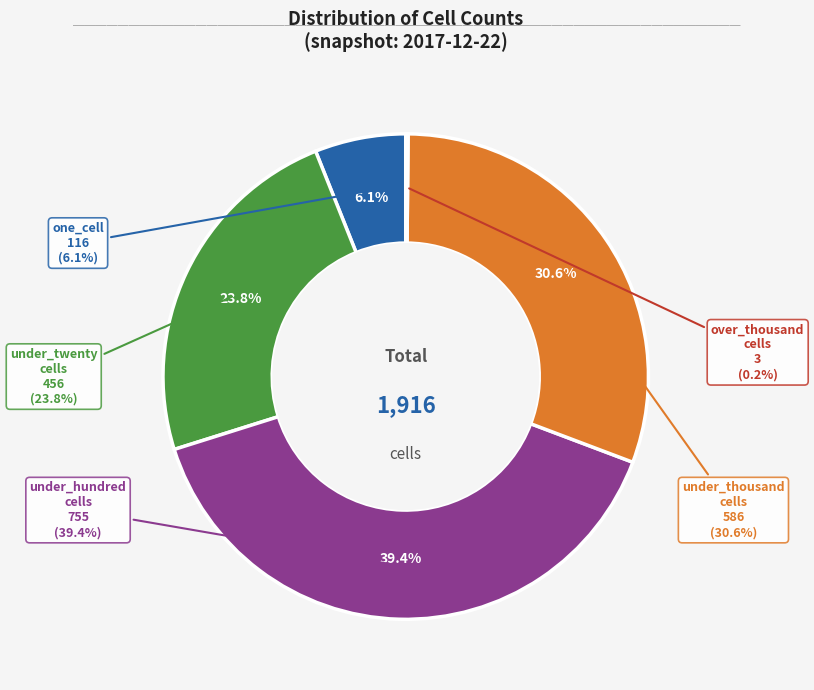

How many segments does this pie chart have?

3